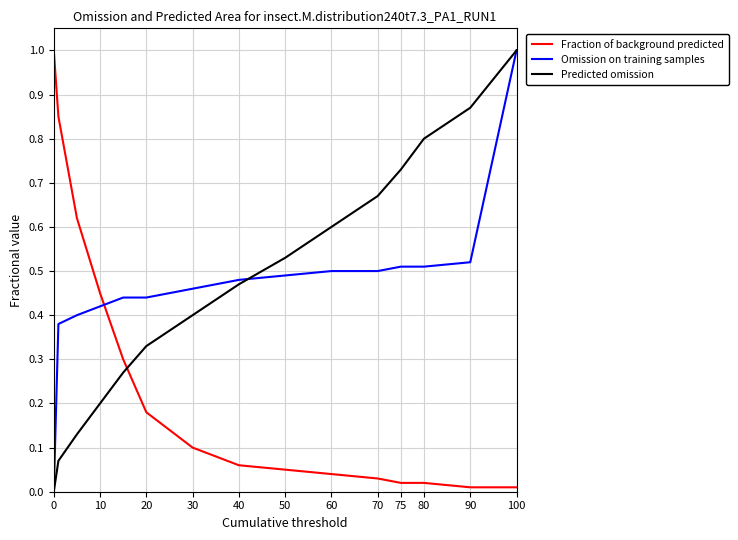

How many intersections are there between Fraction of background predicted and Omission on training samples?

1